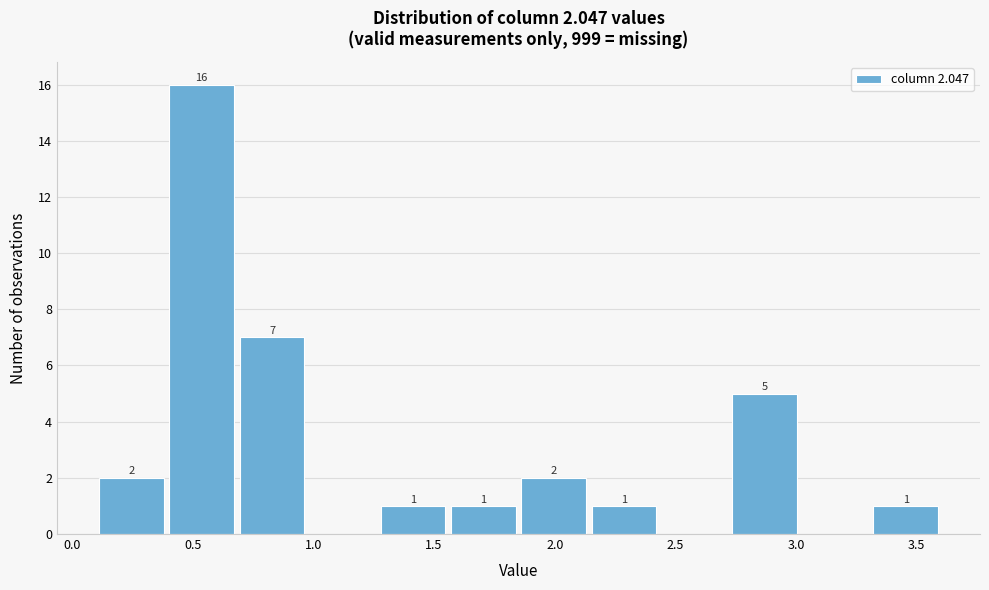

Over which range of the x-axis is the bar tallest?

0.40 to 0.70